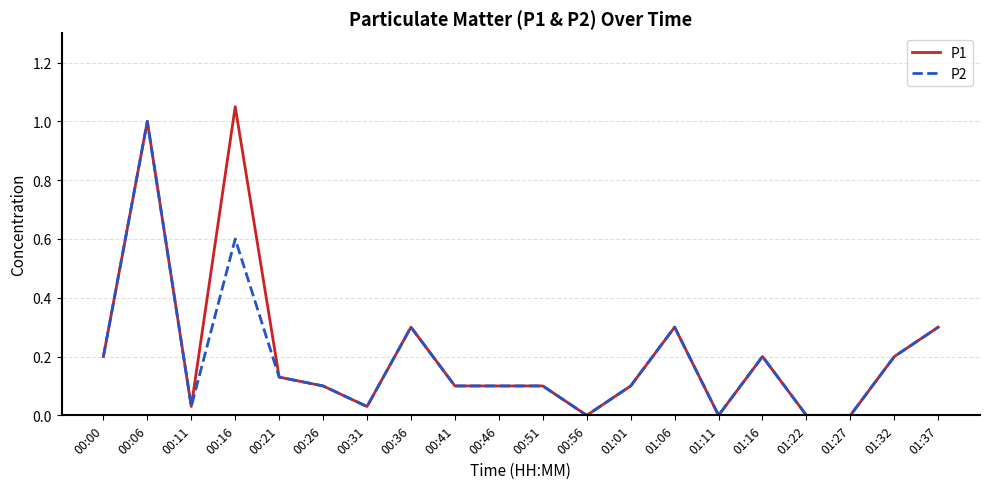

The value of P1 at 01:01 is 0.1. True or false?

True